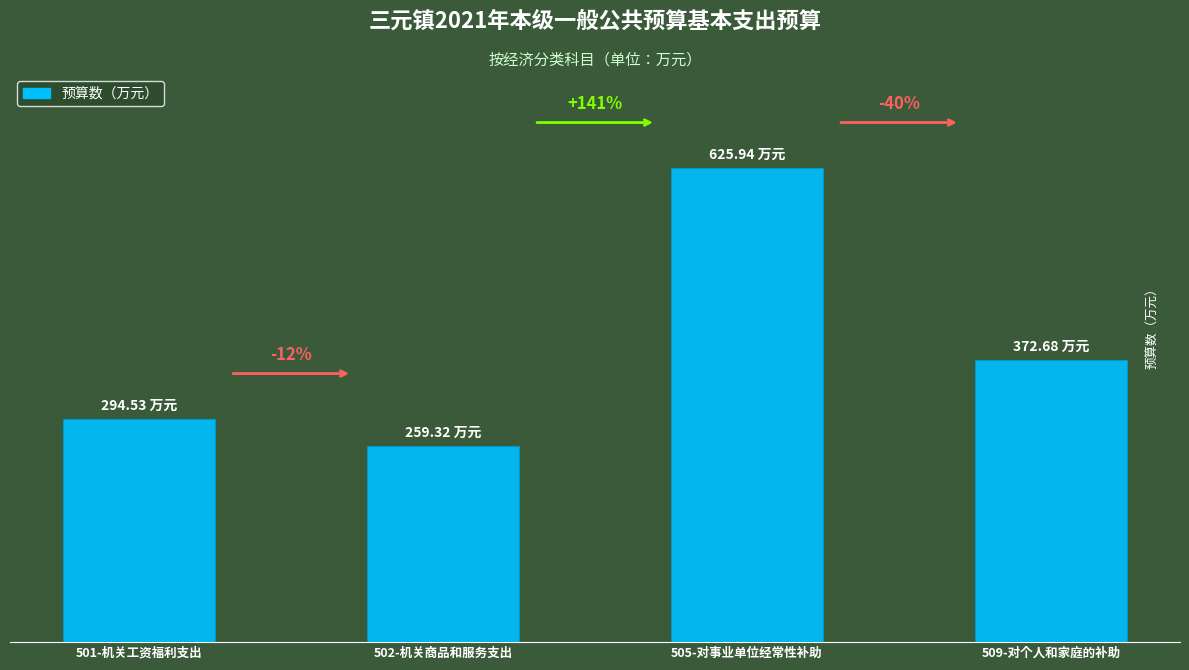

Where is the data nearest to the value 442?

509-对个人和家庭的补助